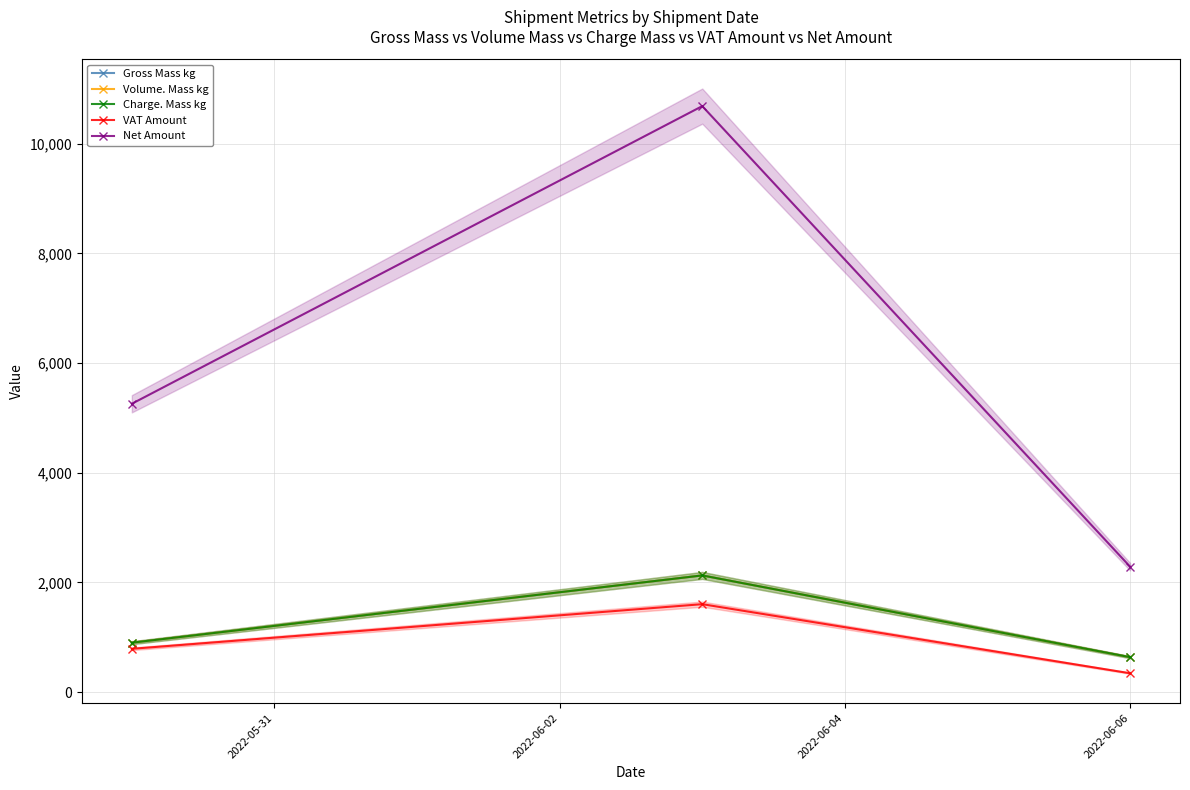

Rank the series at 2022-06-06 from highest to lowest value.

Net Amount, Gross Mass kg, Volume. Mass kg, Charge. Mass kg, VAT Amount